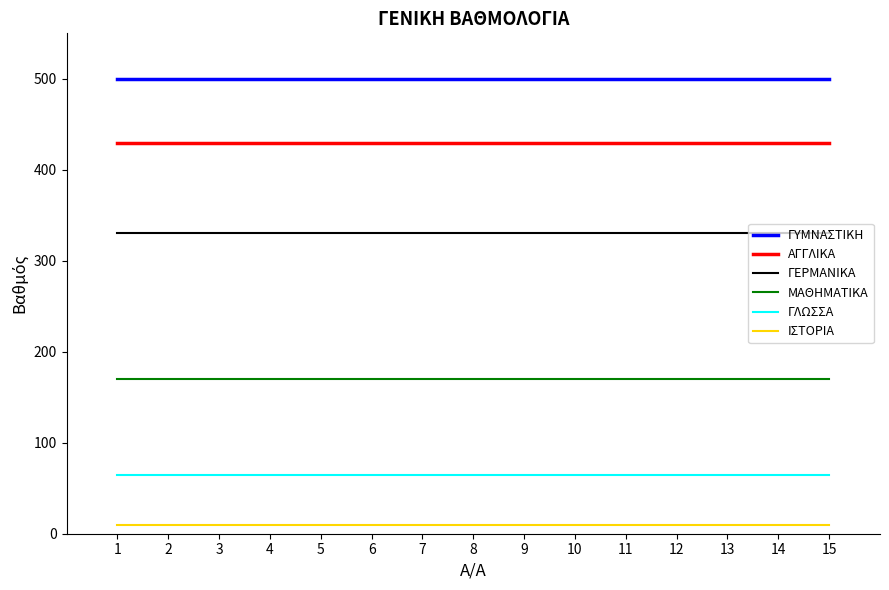

Does the chart have visible grid lines?

No